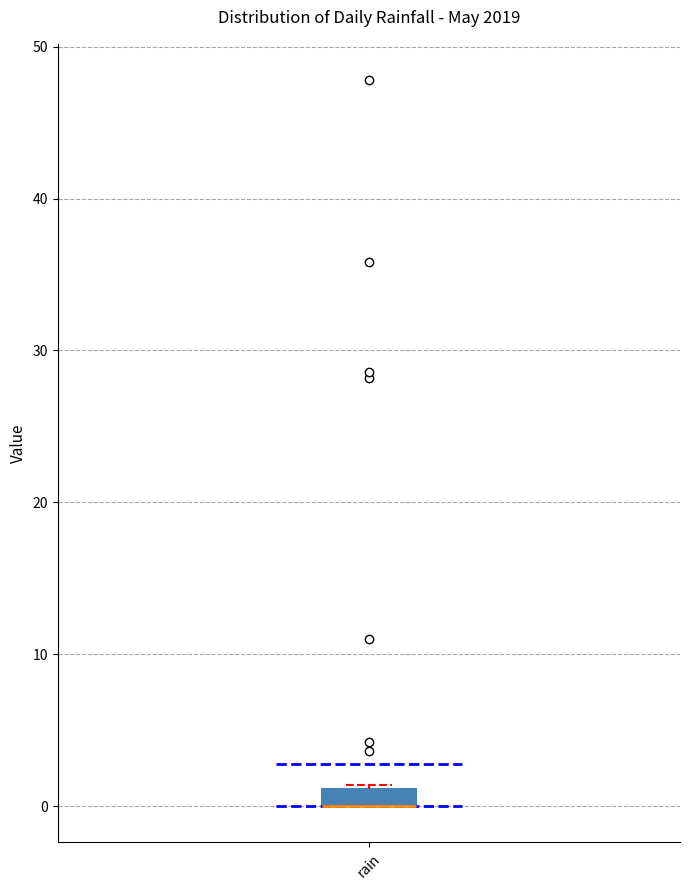

Where is the upper edge of the box for rain on the y-axis? The values are not printed on the chart, so give them approximately, as read against the axis.

1